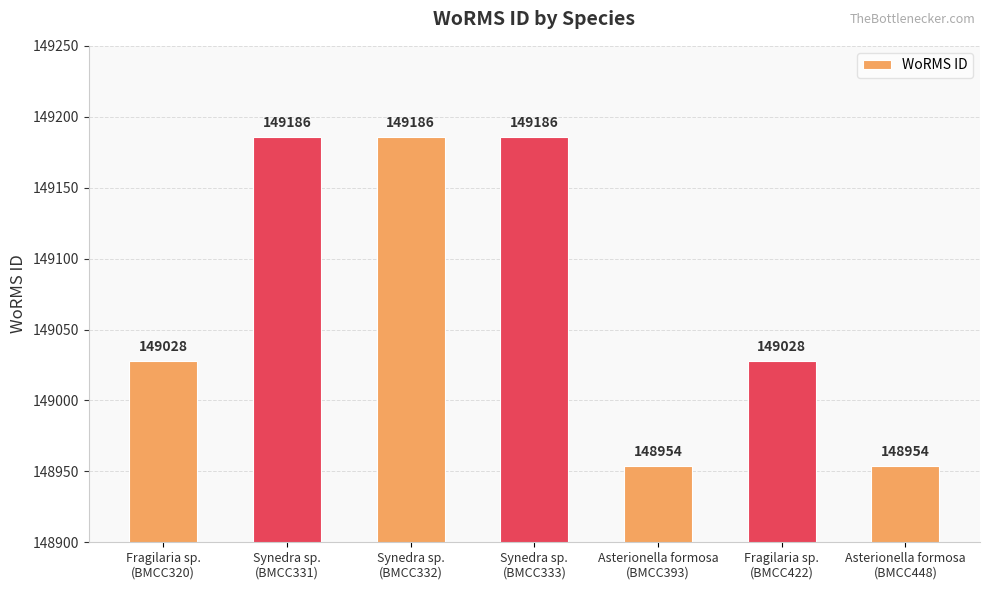

What is the minimum value shown in the chart?

148954